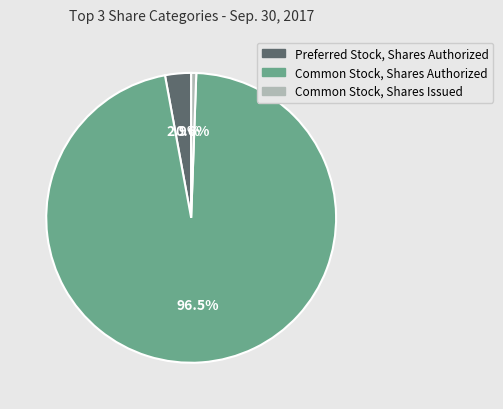

How much of the chart is everything except Common Stock, Shares Issued?

99.4%